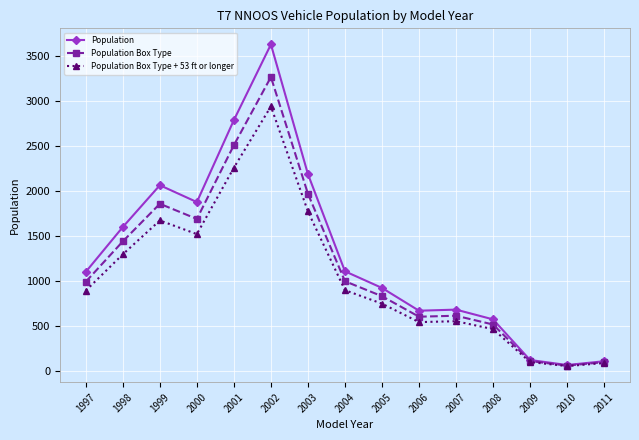

True or false: Population Box Type has a value of 513.9 at 2008.

True